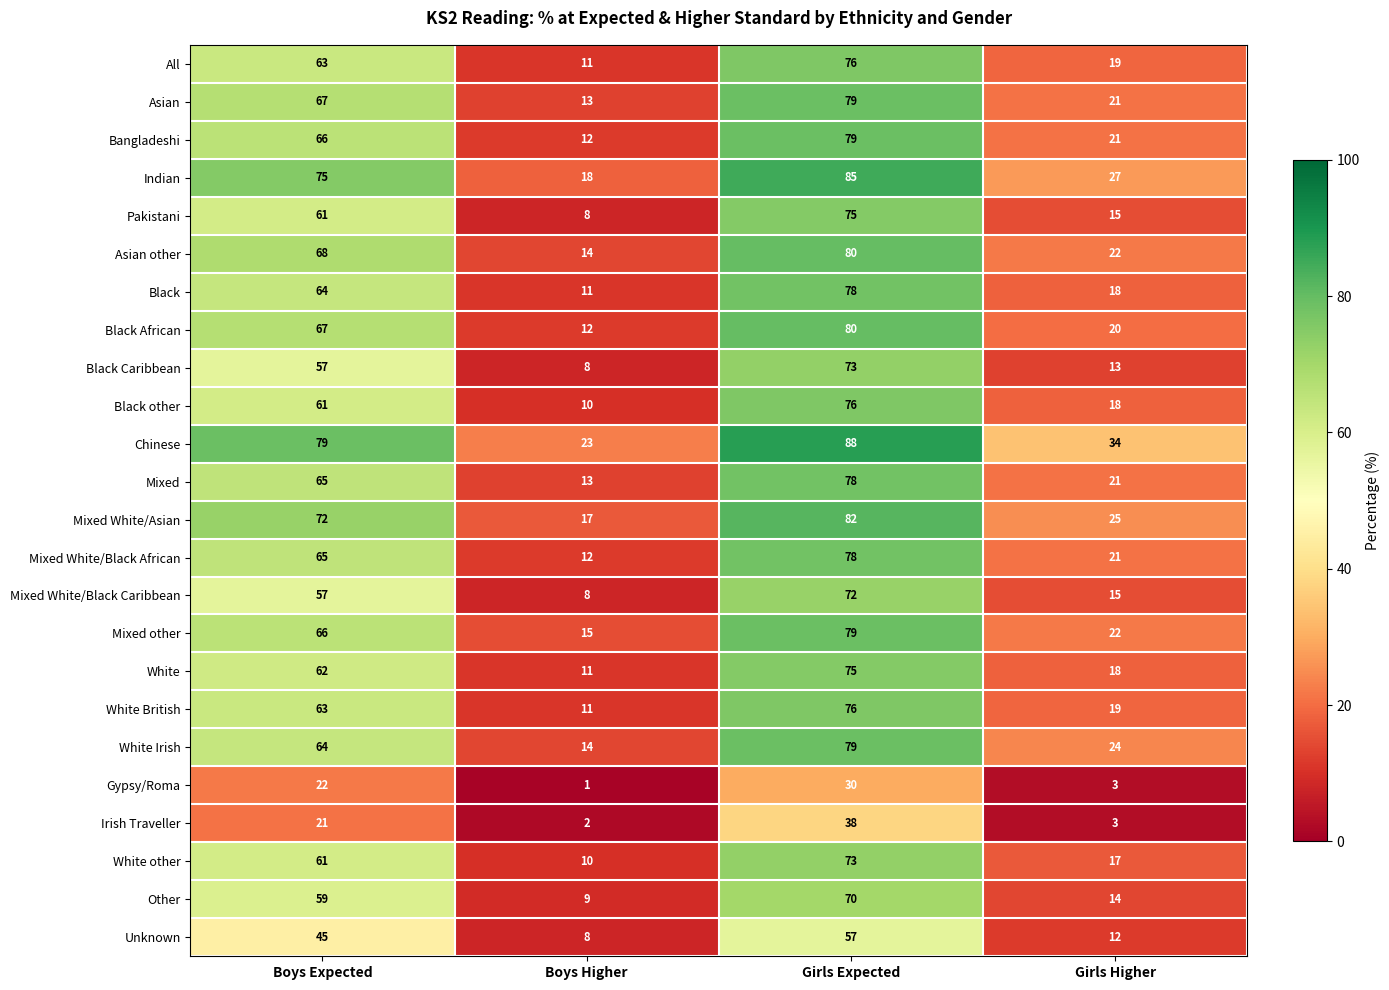

What is the spread (max minus min) of values at Boys Expected?

58